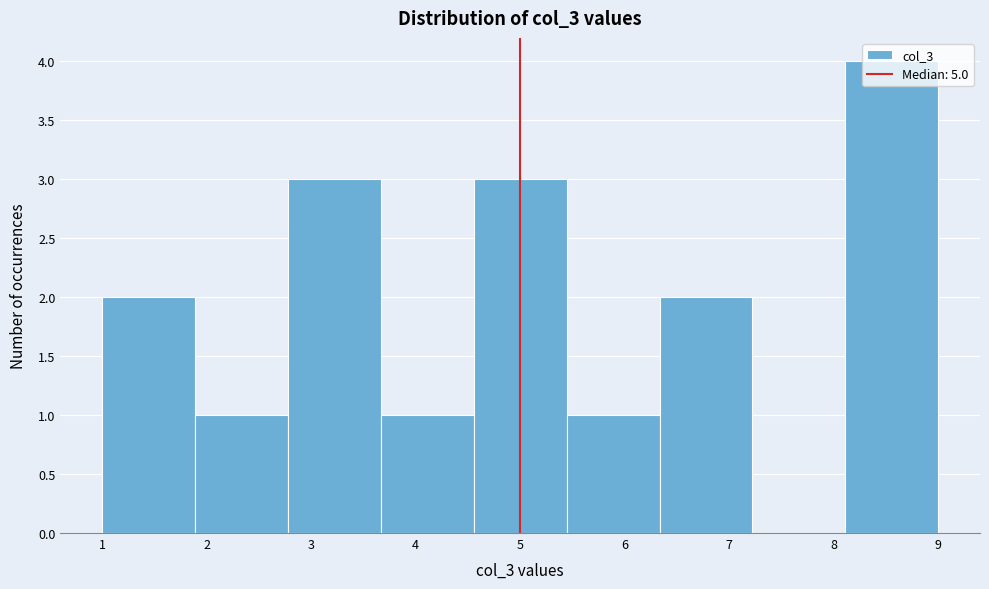

Reading left to right, list every bar in this chart as the range it spans on the x-axis followed by its height. Neither the bar edges nor the heights are printed on the chart, so give them approximately, as read against the axes.

1.0 to 1.9: 2
1.9 to 2.8: 1
2.8 to 3.7: 3
3.7 to 4.6: 1
4.6 to 5.4: 3
5.4 to 6.3: 1
6.3 to 7.2: 2
7.2 to 8.1: 0
8.1 to 9.0: 4